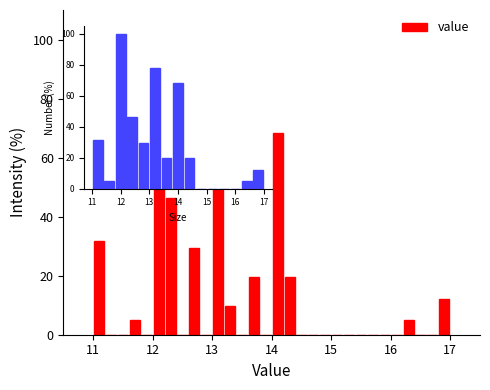

Around what value on the x-axis is the tallest bar? Give the approximate position of its centre, as read against the axis.

12.1